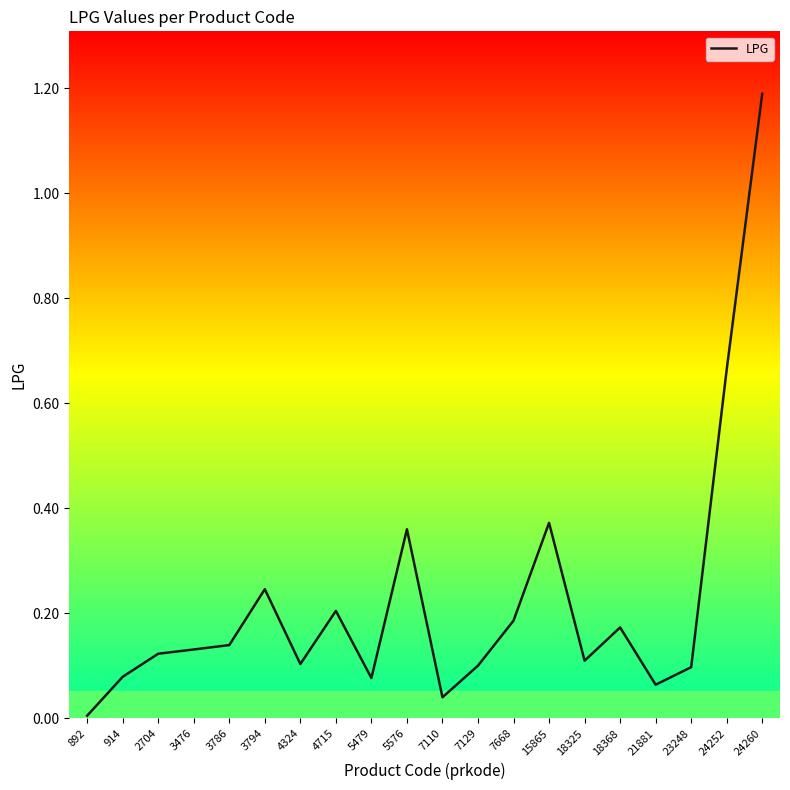

Which category has the lowest value across all series?

892